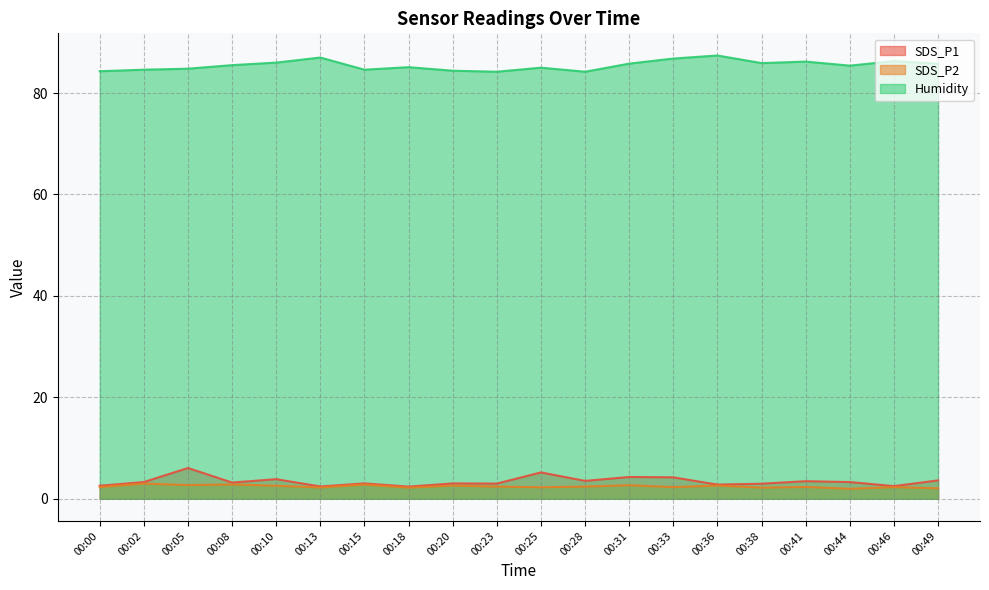

How many values in the Humidity series exceed 85?

12